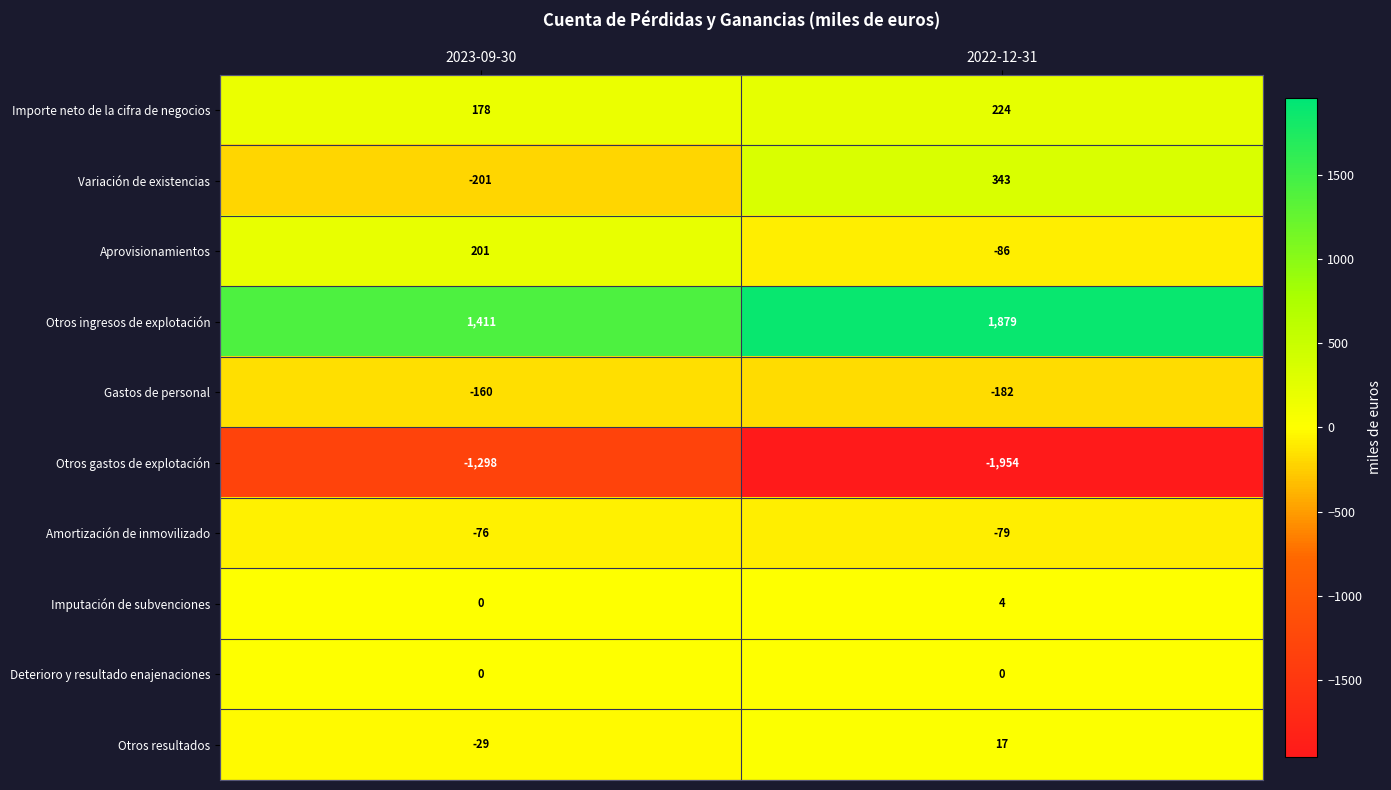

Reading left to right, extract all data points from this chart.

Importe neto de la cifra de negocios: 2023-09-30=178	2022-12-31=224
Variación de existencias: 2023-09-30=-201	2022-12-31=343
Aprovisionamientos: 2023-09-30=201	2022-12-31=-86
Otros ingresos de explotación: 2023-09-30=1411	2022-12-31=1879
Gastos de personal: 2023-09-30=-160	2022-12-31=-182
Otros gastos de explotación: 2023-09-30=-1298	2022-12-31=-1954
Amortización de inmovilizado: 2023-09-30=-76	2022-12-31=-79
Imputación de subvenciones: 2023-09-30=0	2022-12-31=4
Deterioro y resultado enajenaciones: 2023-09-30=0	2022-12-31=0
Otros resultados: 2023-09-30=-29	2022-12-31=17